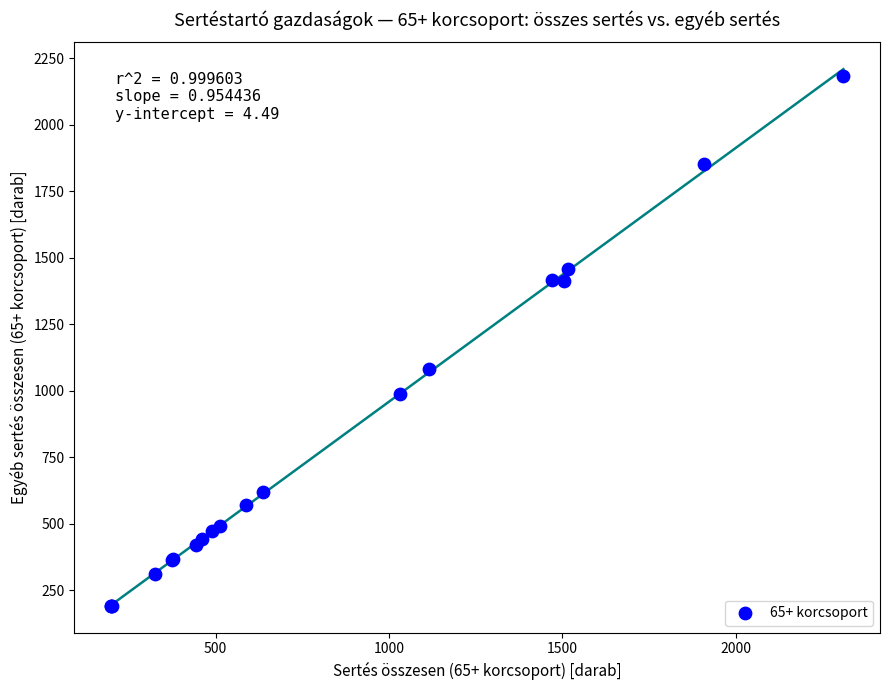

What Y value in the scatter plot is closest to 1188?

1082